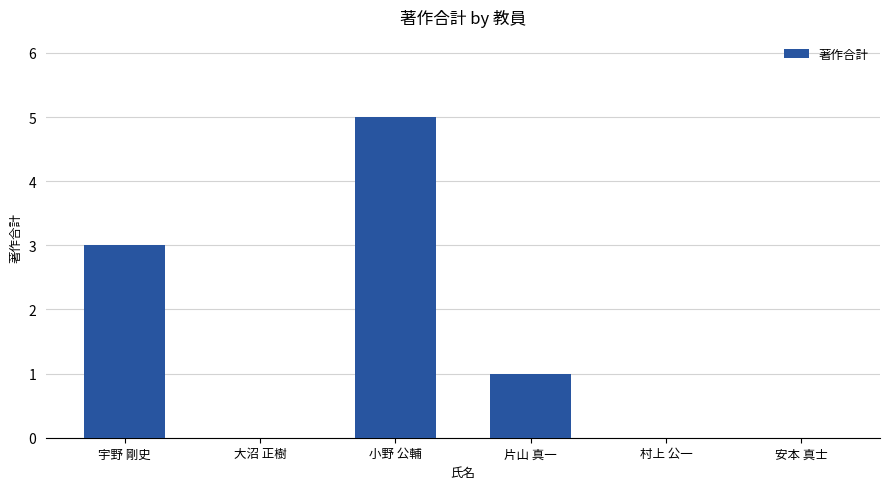

True or false: the data shows 4 at 宇野 剛史.

False